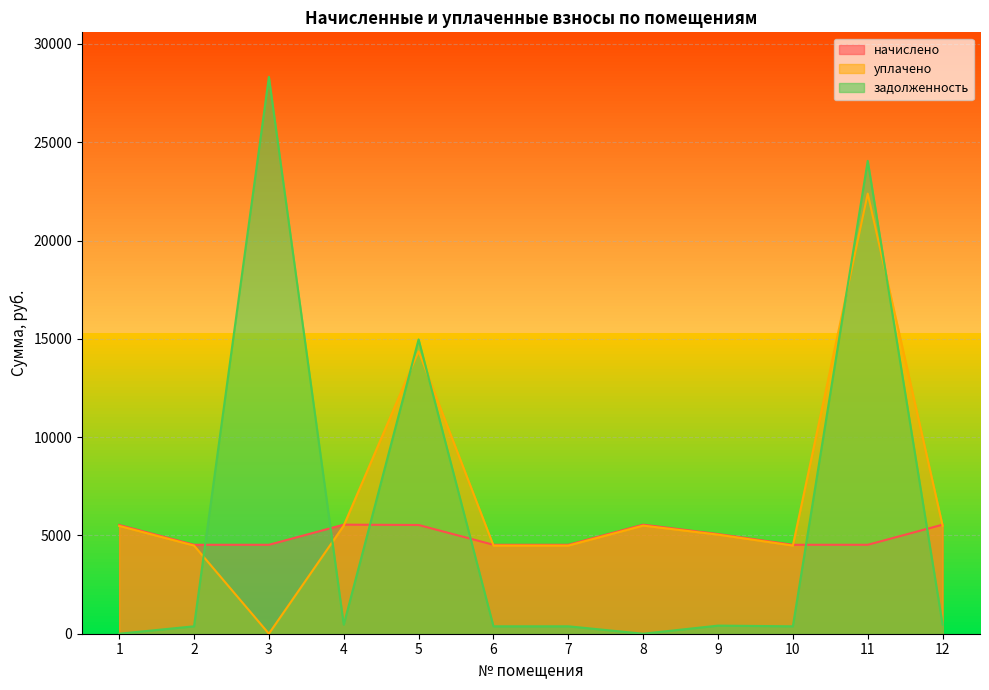

What are all the series names shown in the legend?

начислено, уплачено, задолженность